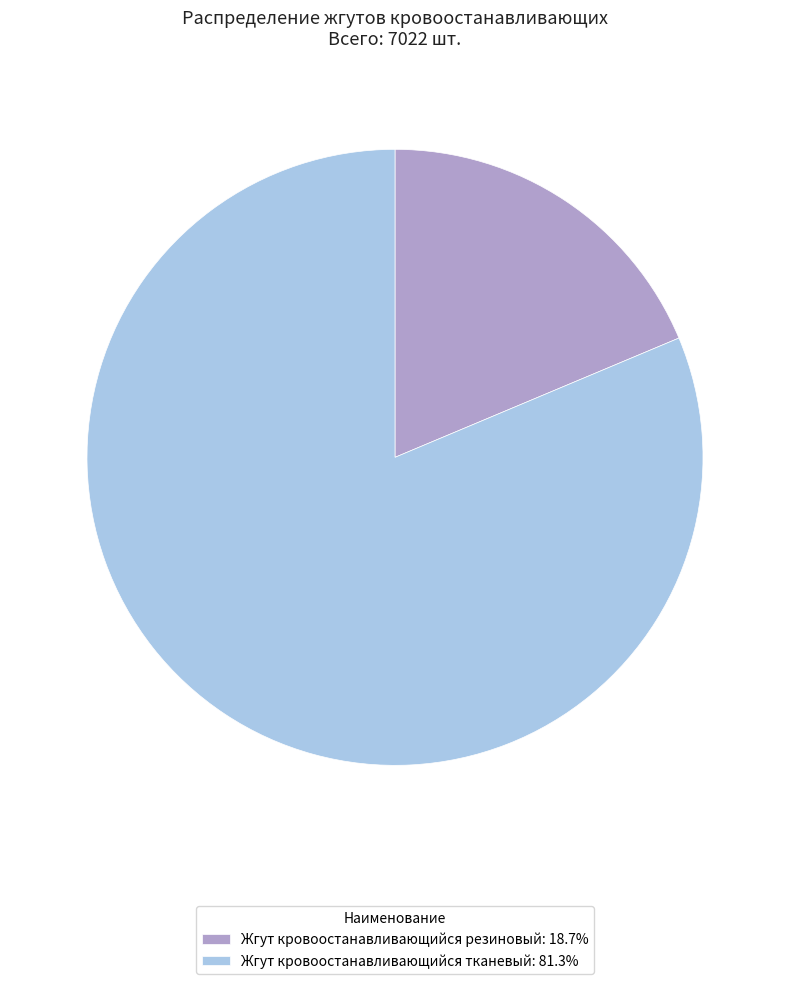

Is there a majority slice in this chart?

Yes